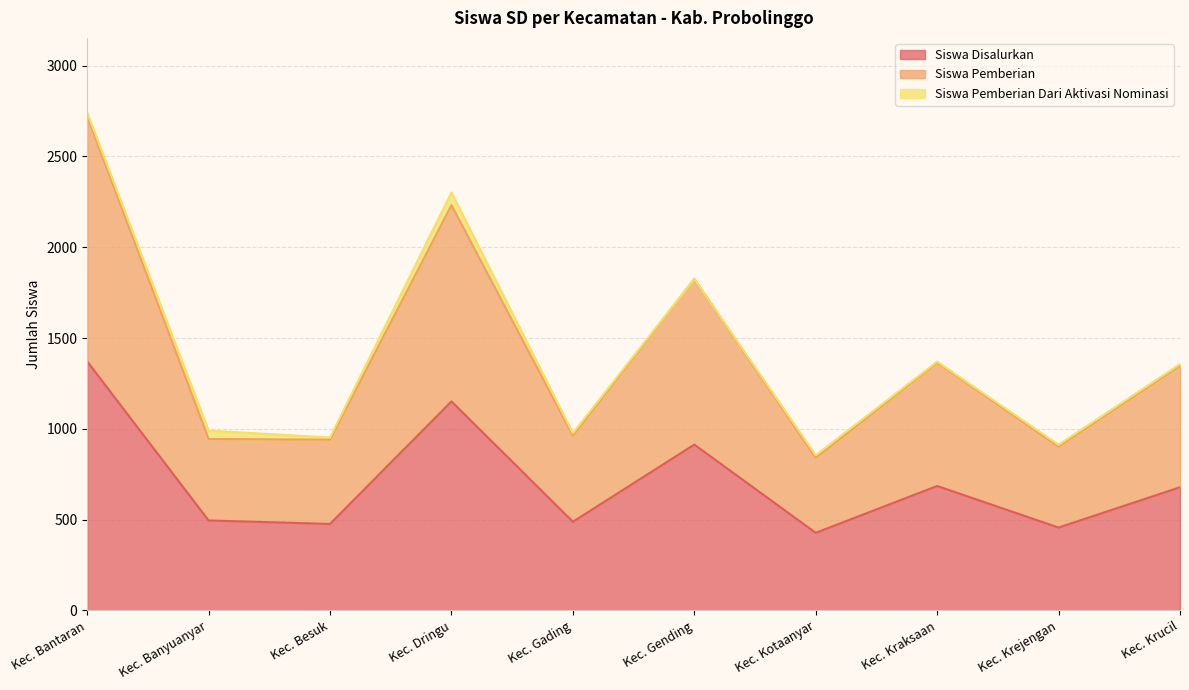

What is the average value of the Siswa Pemberian series?

1408